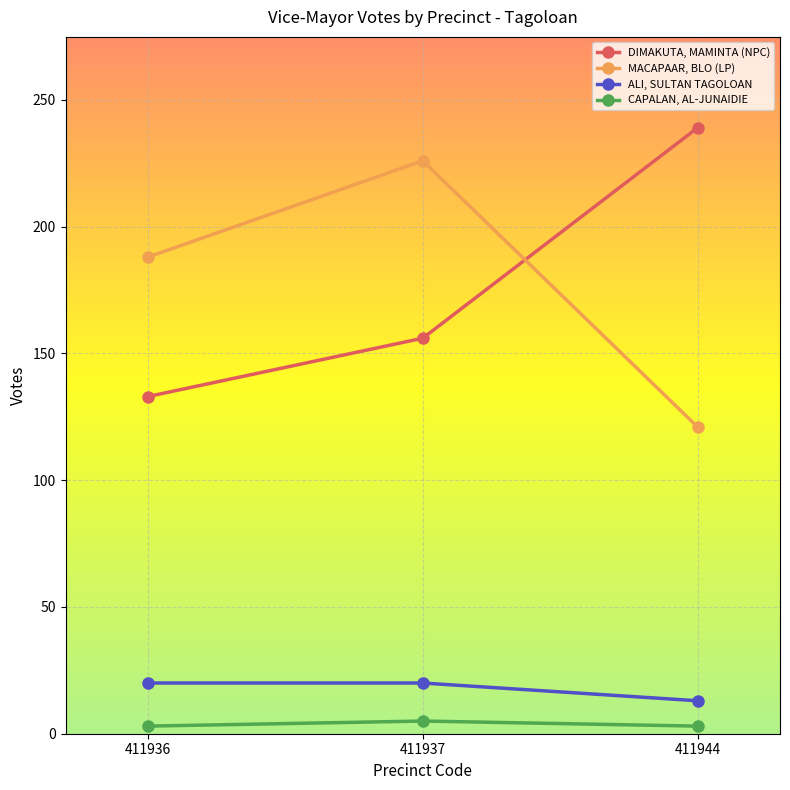

What is the minimum value for DIMAKUTA, MAMINTA (NPC)?

133